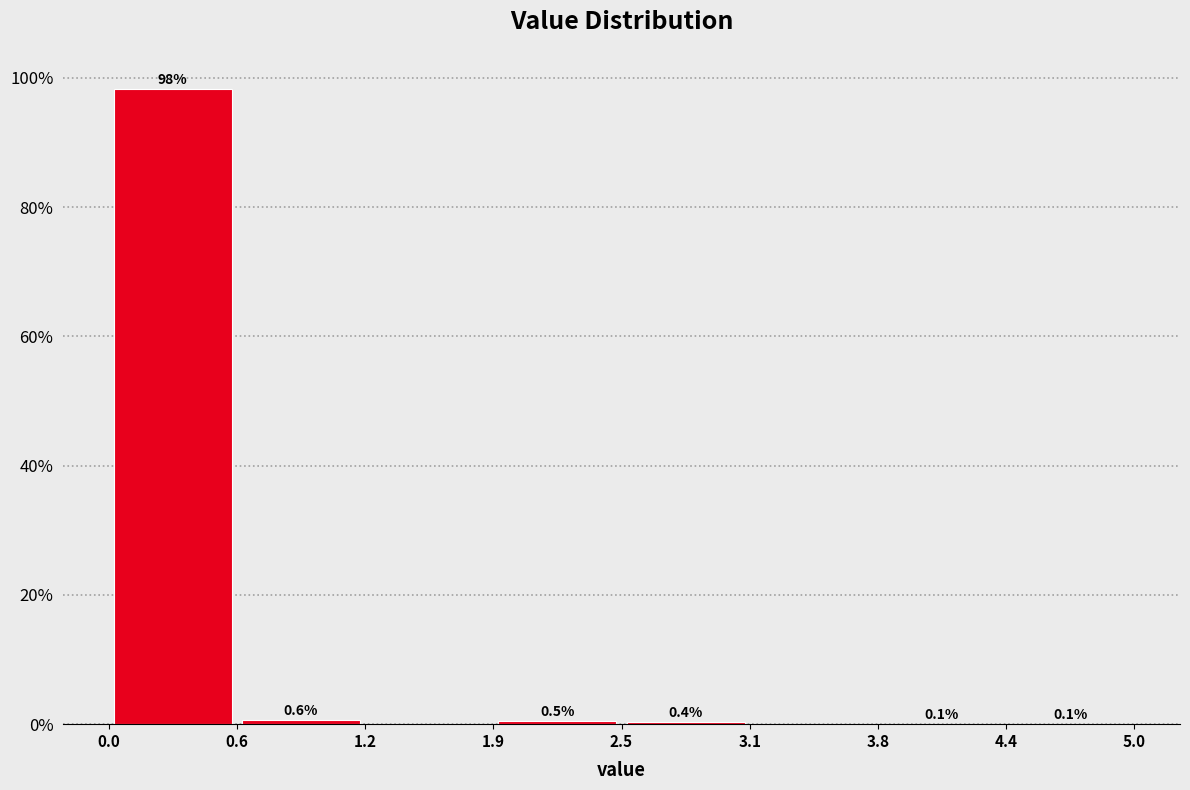

Over which range of the x-axis is the bar tallest?

0.0 to 0.6